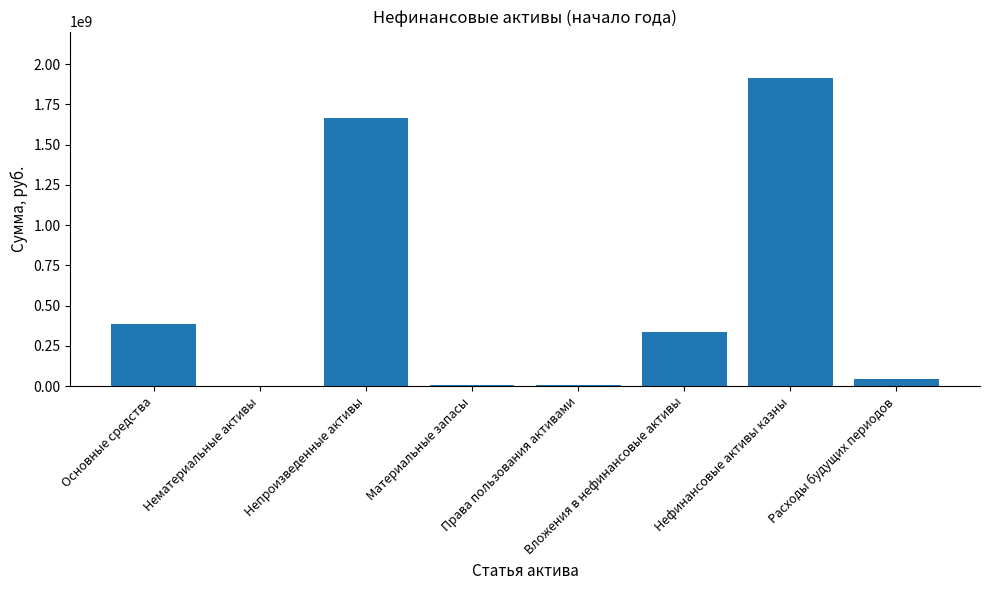

The value at Расходы будущих периодов is 41511956.2. True or false?

True